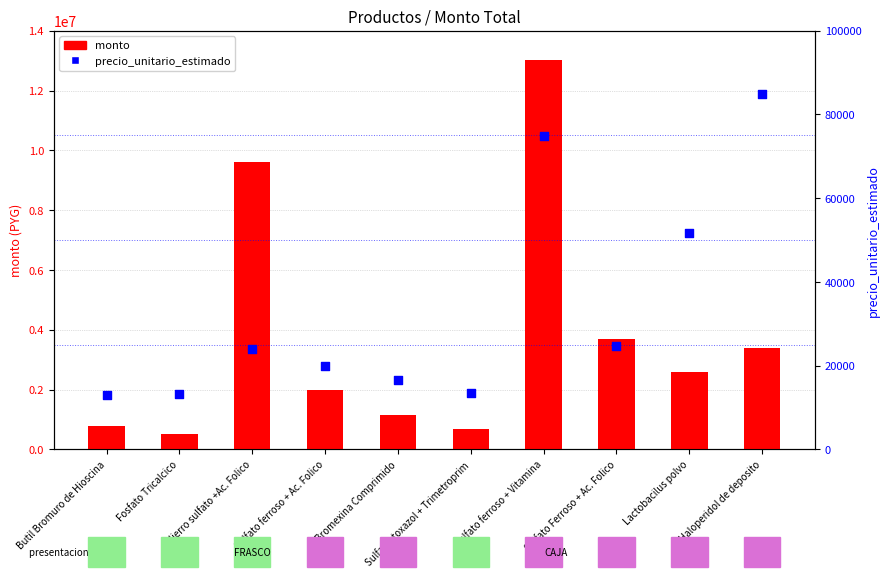

Is the value of monto at Sulfato Ferroso + Ac. Folico greater than the value of precio_unitario_estimado at Sulfato Ferroso + Ac. Folico?

Yes